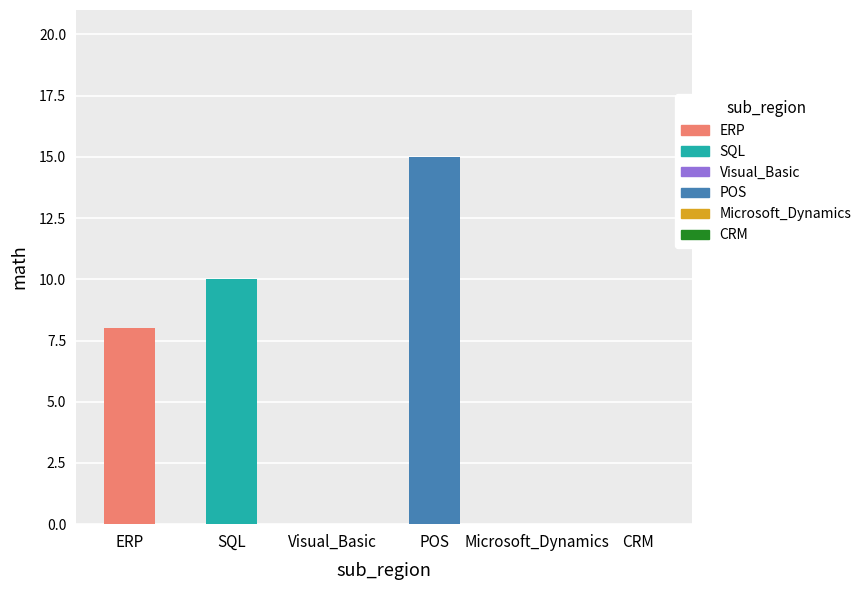

How many values in the SQL series exceed 0?

1